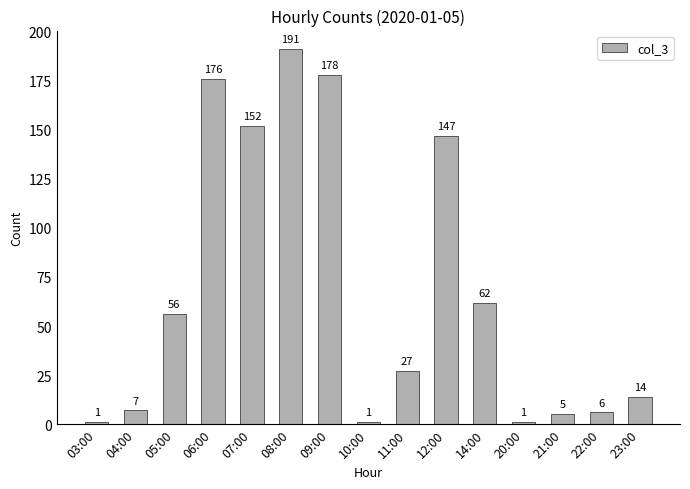

Does the chart contain stacked bars?

No